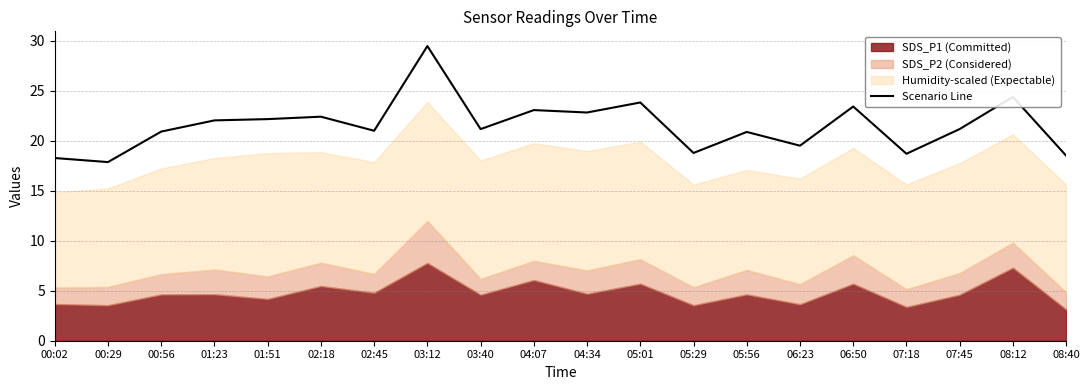

Where is the first local maximum?

02:18